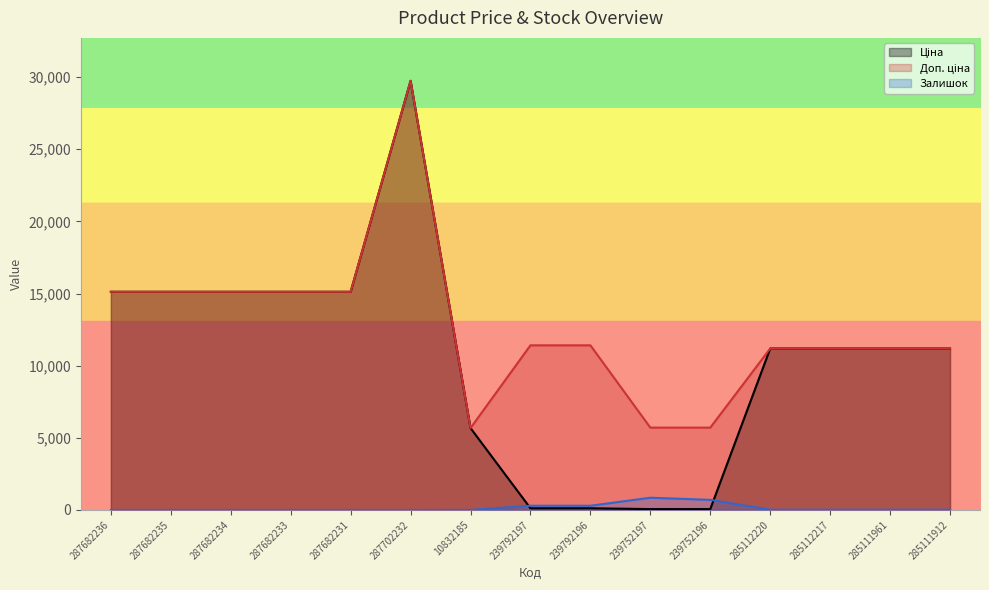

The Ціна series shows 24805.0 at 287682233. True or false?

False